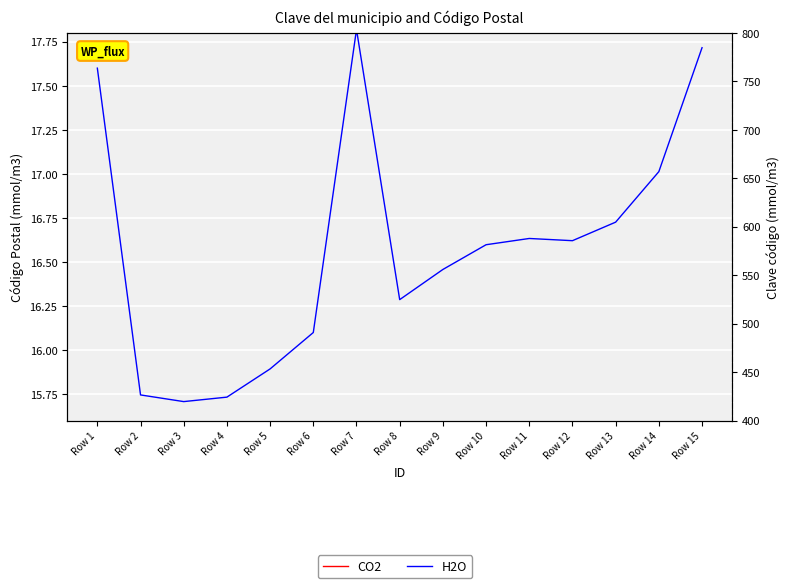

Which series has the widest spread of values?

H2O